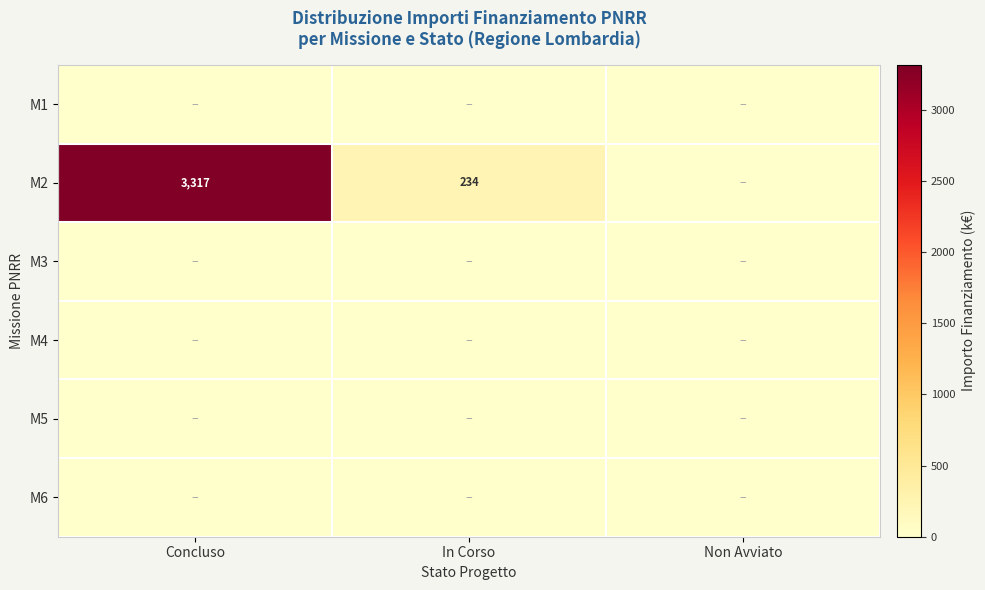

The M2 series shows 5907 at Concluso. True or false?

False